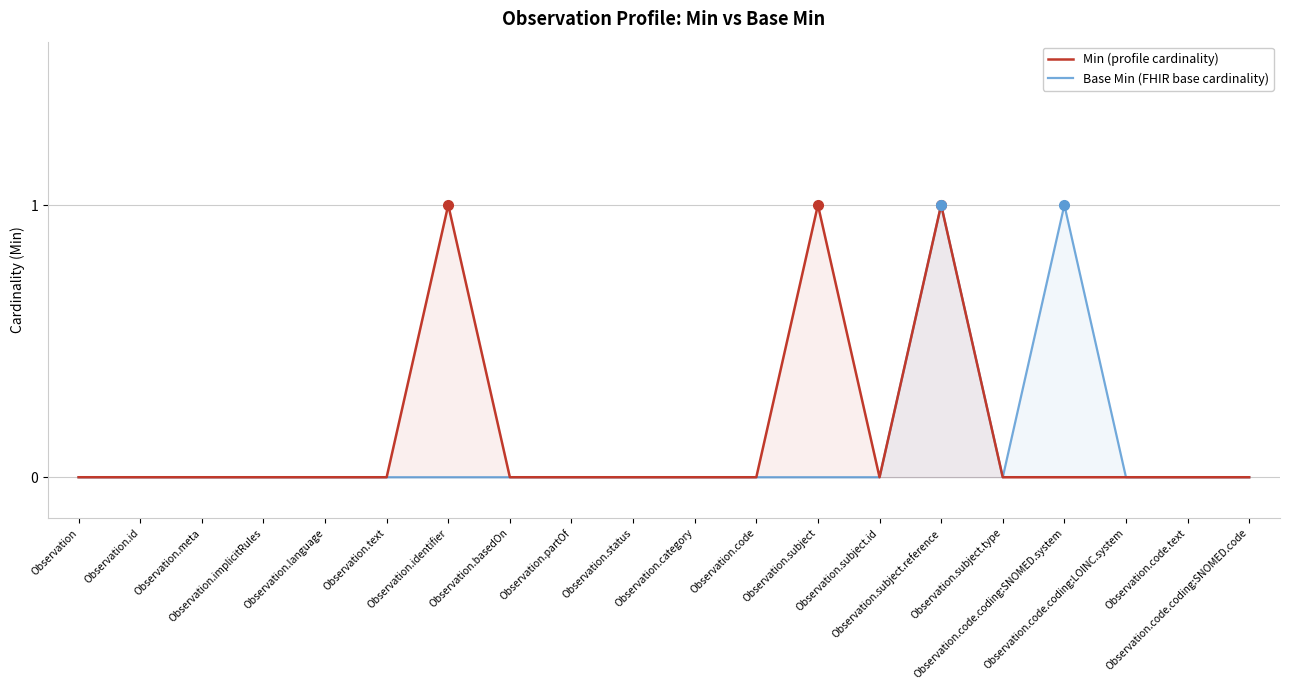

What position from the right is Observation.code.text?

2